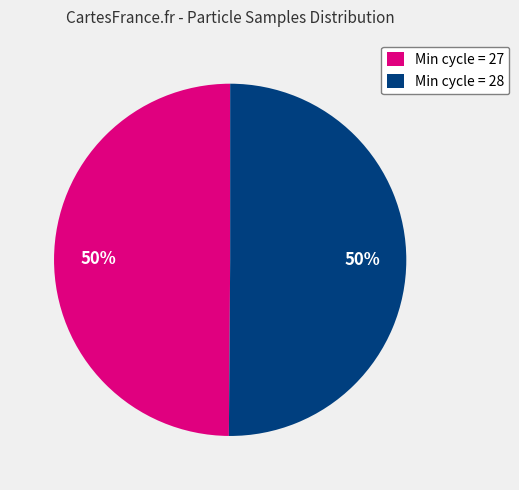

The Min cycle = 28 slice represents 50% of the pie. True or false?

True